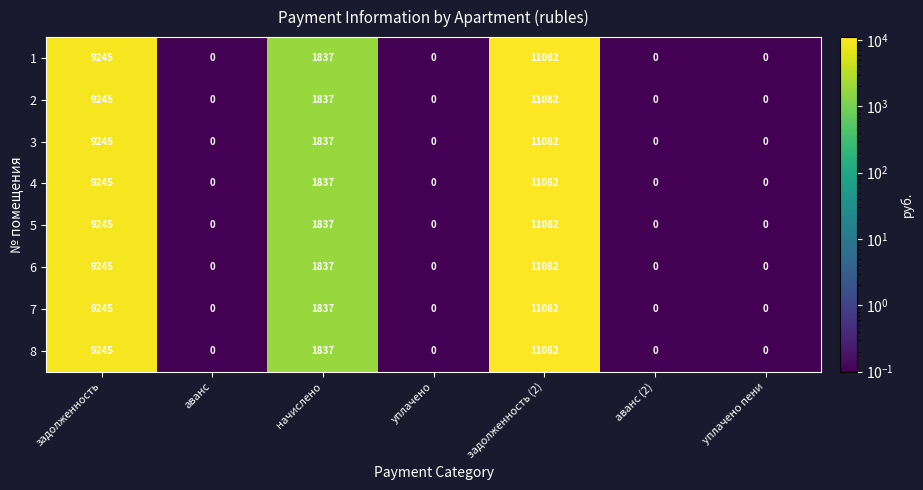

How many 8 values are between 0 and 9245?

6